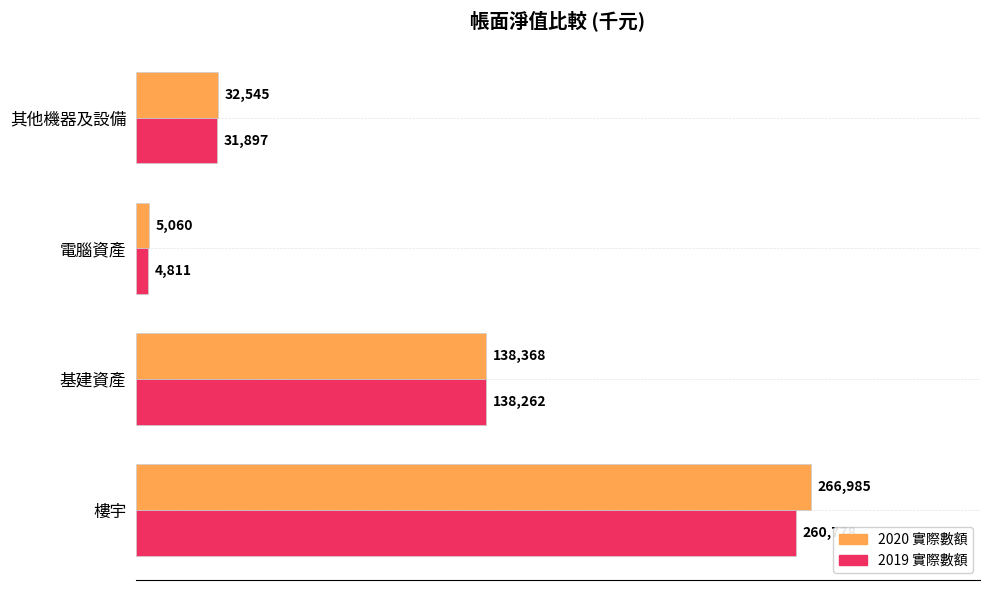

What is the average value of the 2019 實際數額 series?

108937